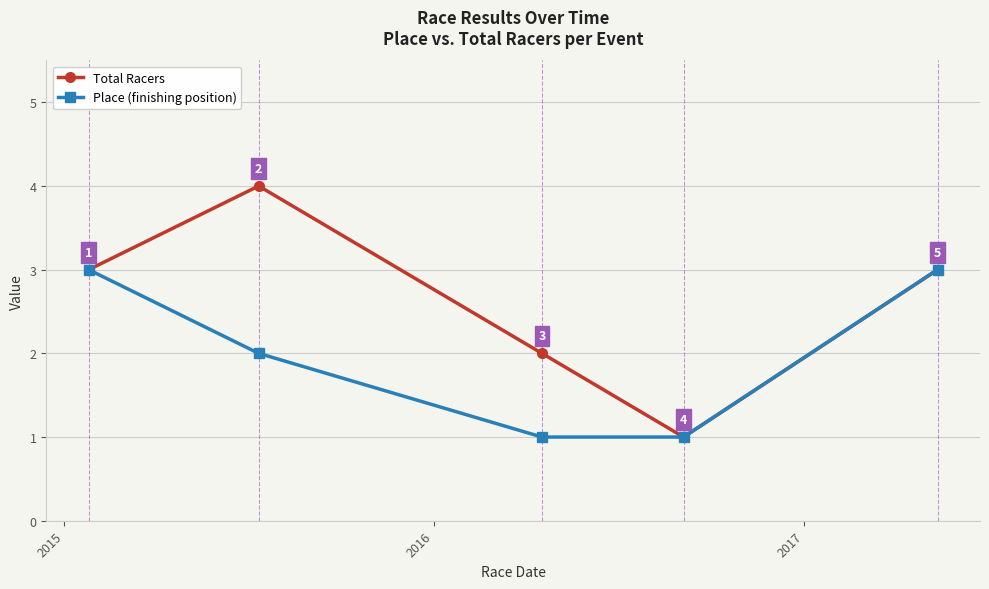

What is the value of the Place (finishing position) point at the 3rd from the left?

1